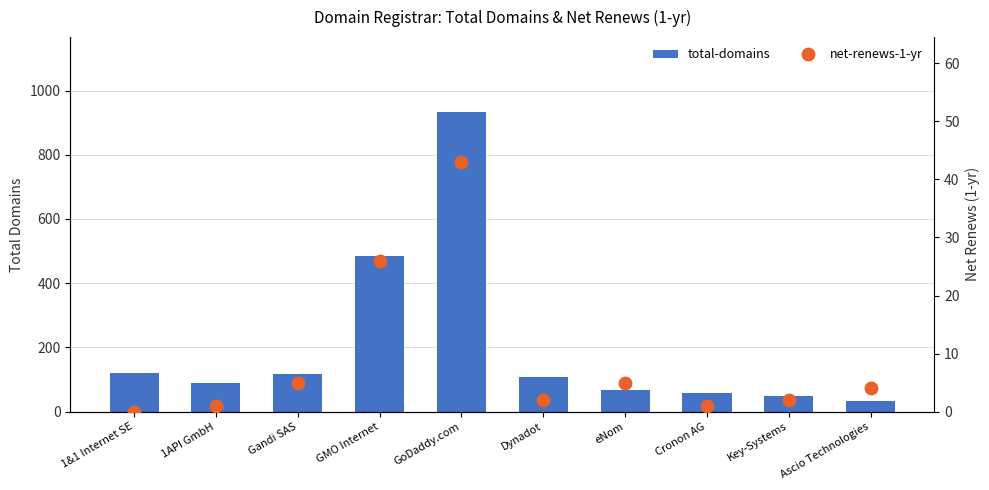

What is the difference between the second highest and minimum values in the net-renews-1-yr series?

26